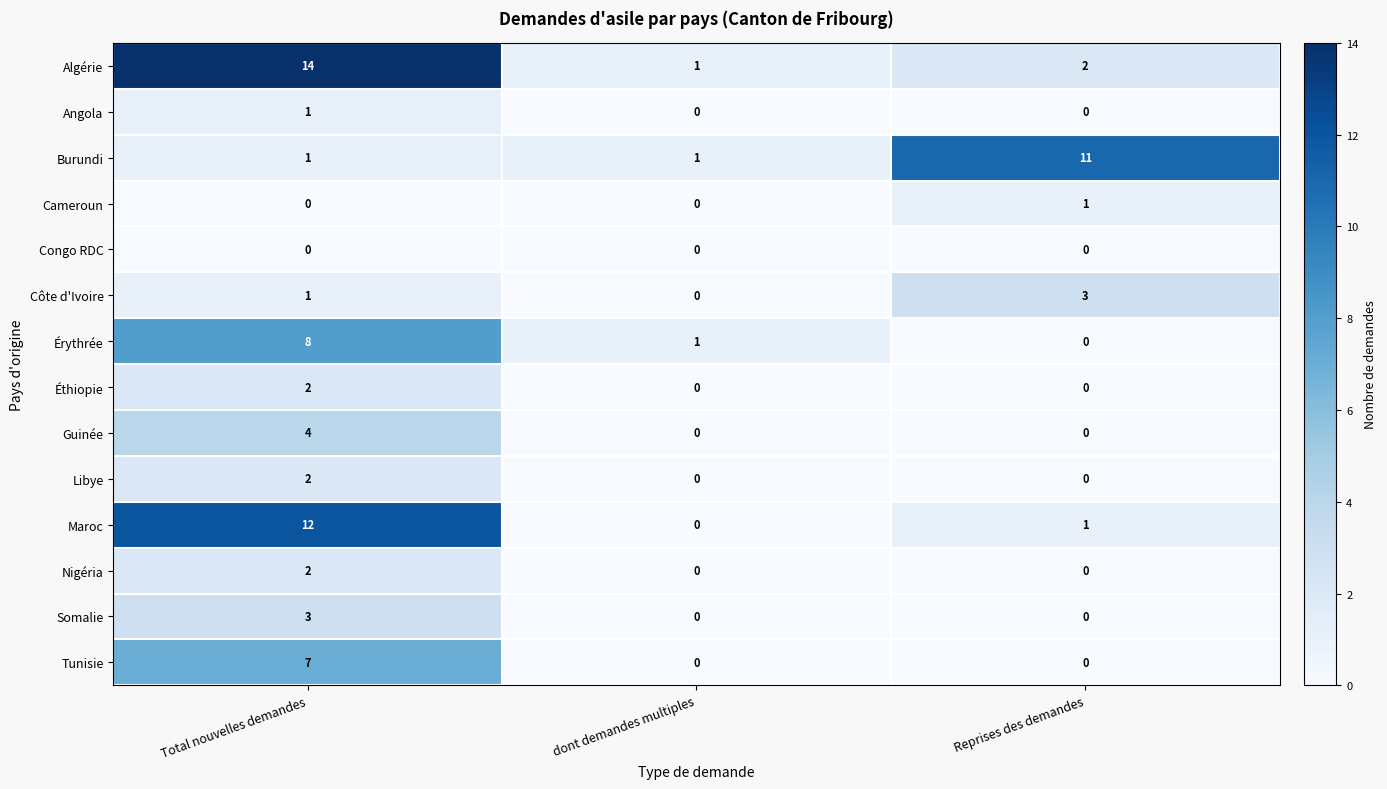

At which category does the chart reach its peak across all series?

Total nouvelles demandes